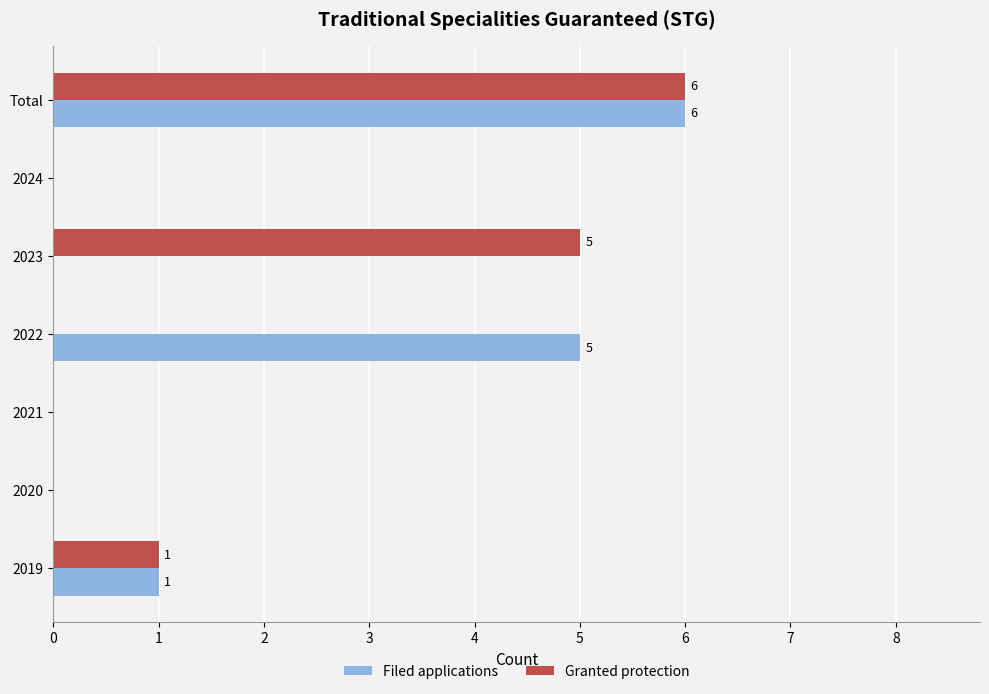

Count the number of categories in the chart.

7